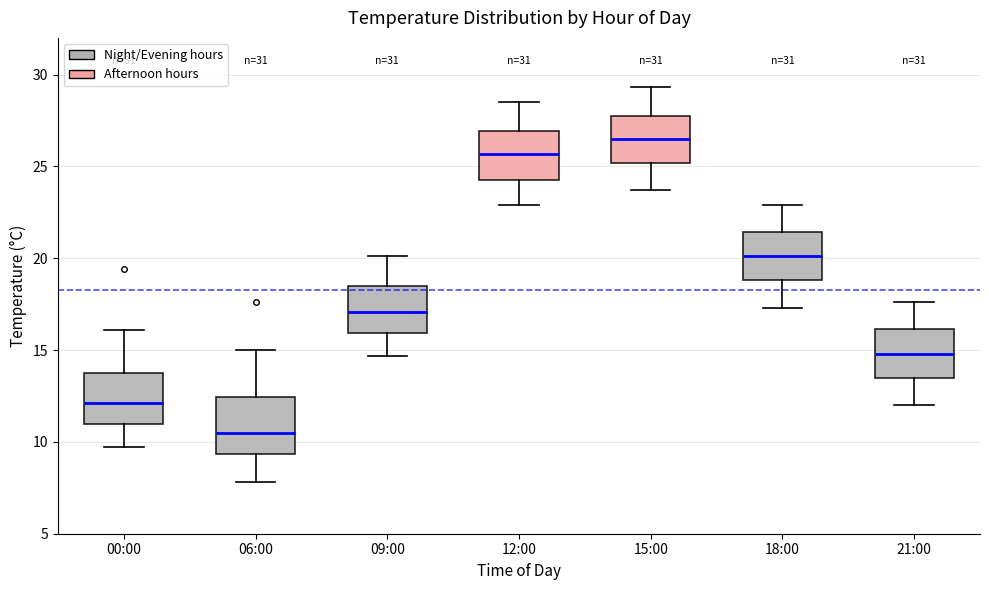

Which box's median line is the lowest?

06:00